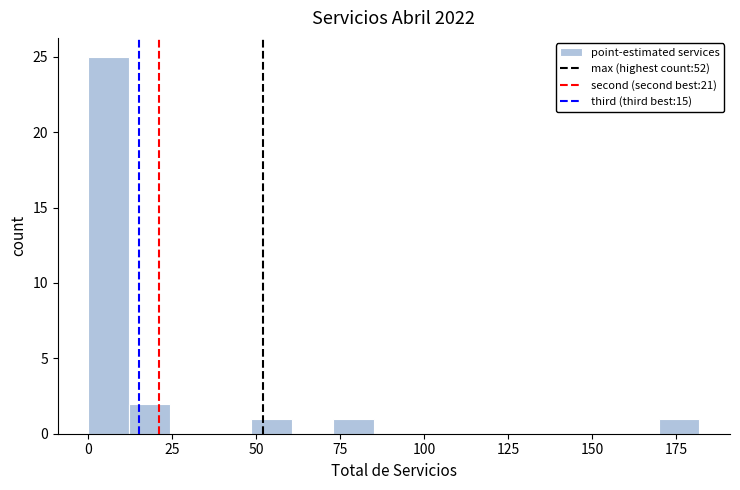

Read against the x-axis, roughly where is the centre of the tallest bar?

5